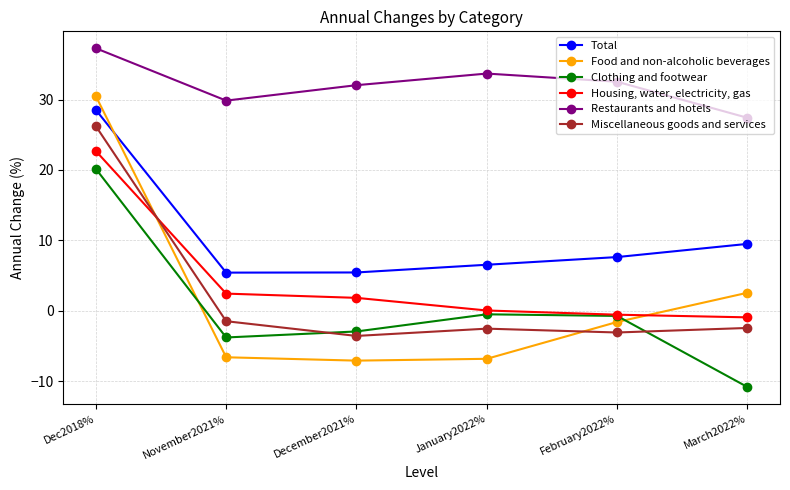

Rank the series by their maximum value, from highest to lowest.

Restaurants and hotels, Food and non-alcoholic beverages, Total, Miscellaneous goods and services, Housing, water, electricity, gas, Clothing and footwear